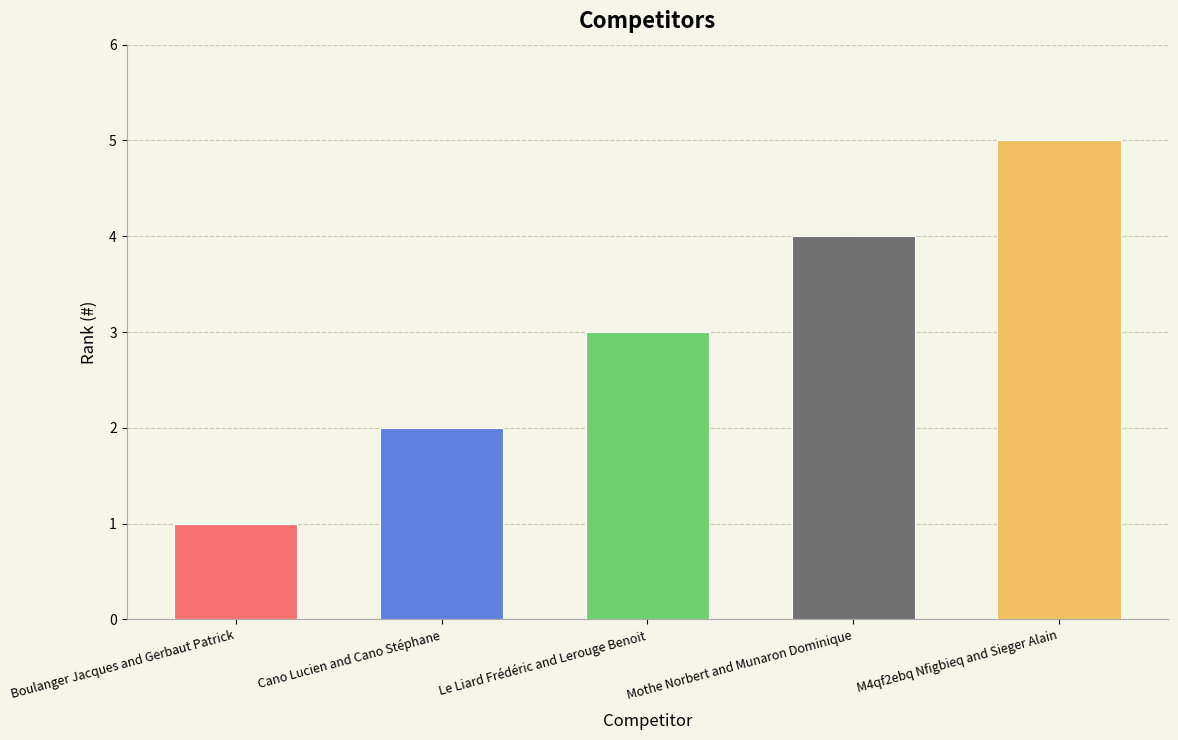

Read the value at Mothe Norbert and Munaron Dominique.

4